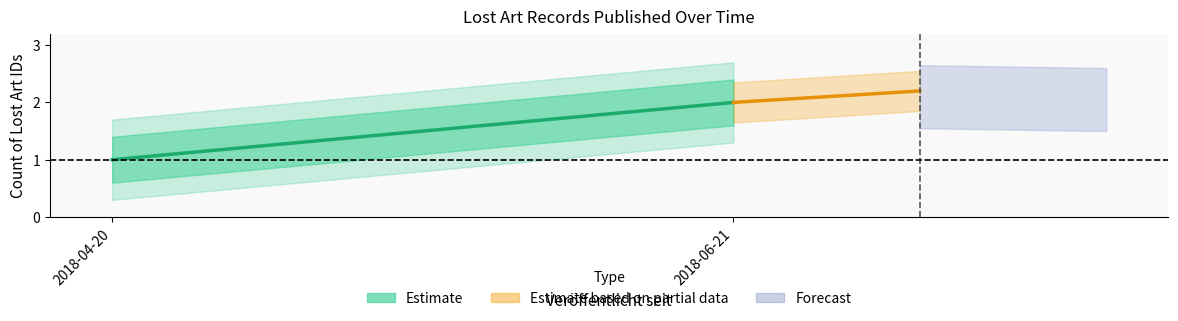

How many values are between 1 and 2?

2